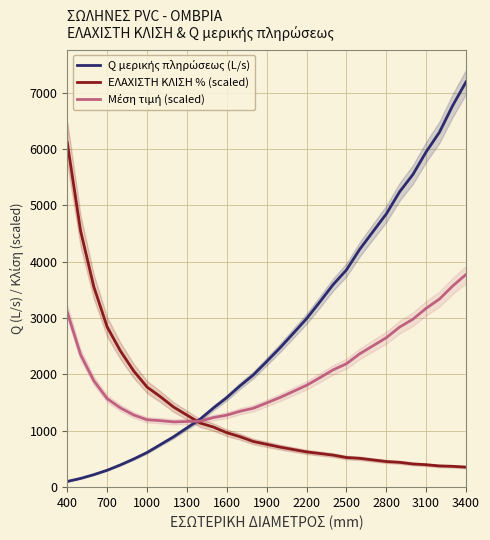

Does the chart have visible grid lines?

Yes